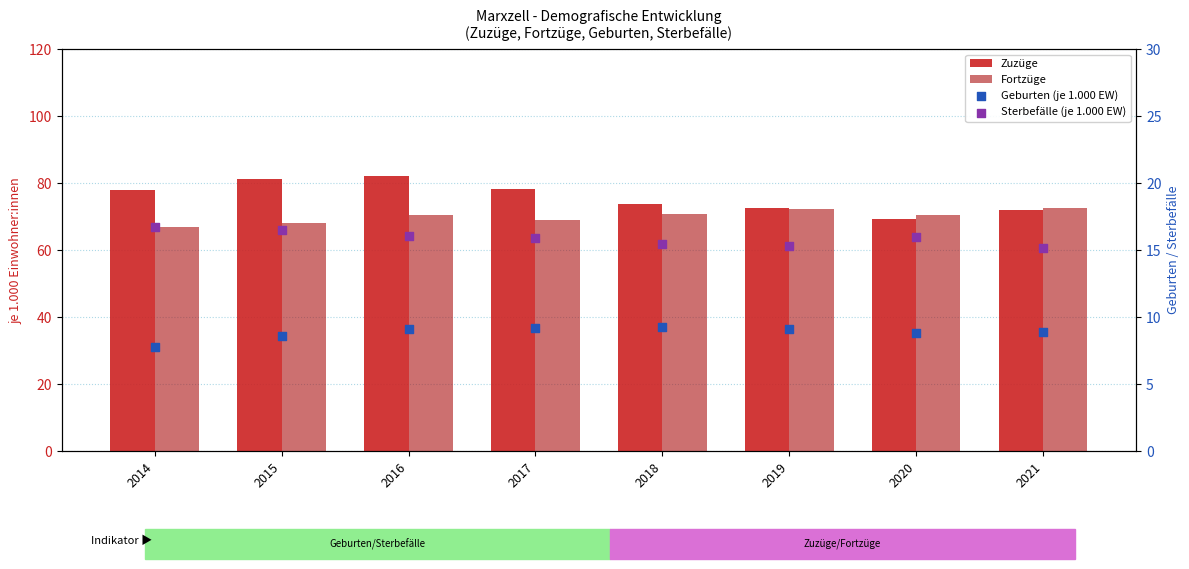

Which series has the largest total across all categories?

Zuzüge